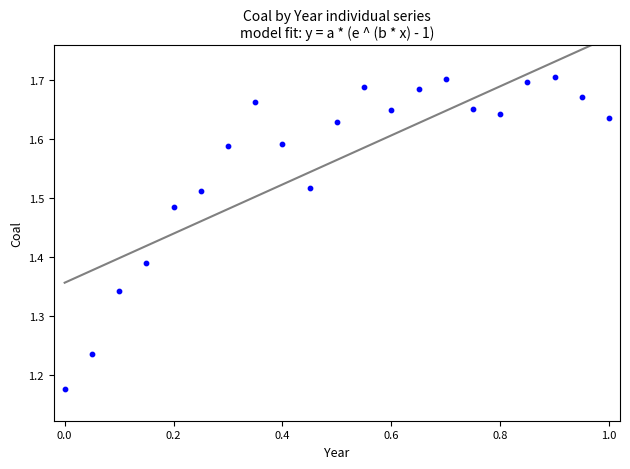

What is the range of Y values (max minus min)?

0.5